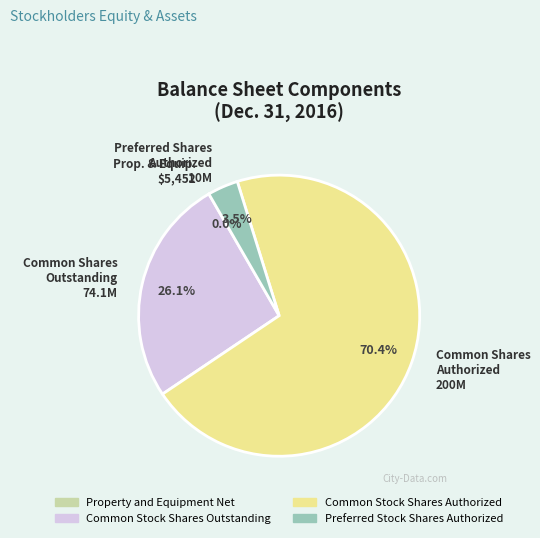

What percentage is the Common Stock Shares Outstanding slice, to the nearest percent?

26%